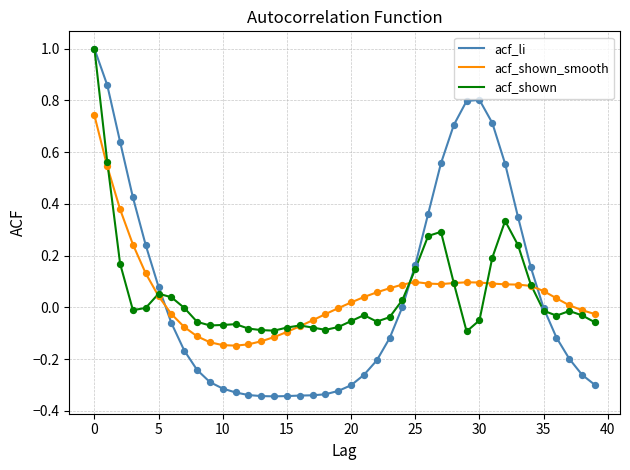

Which series has the largest range (max minus min)?

acf_li